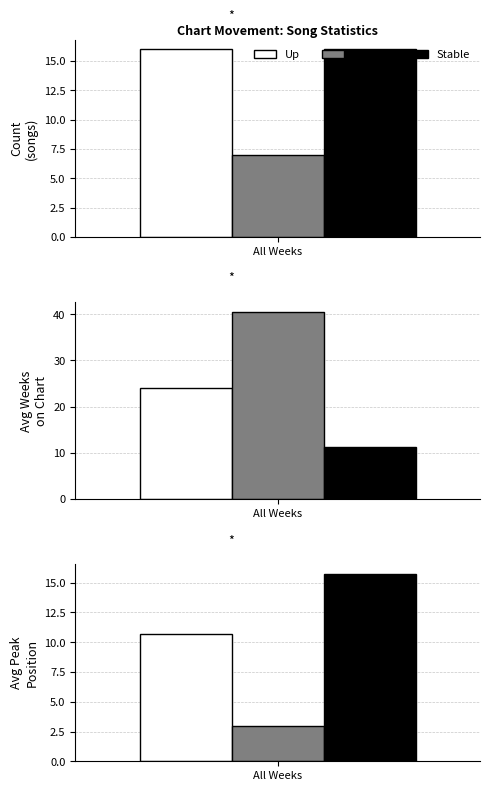

What is the label of the 3rd bar from the left?

Avg Peak Position